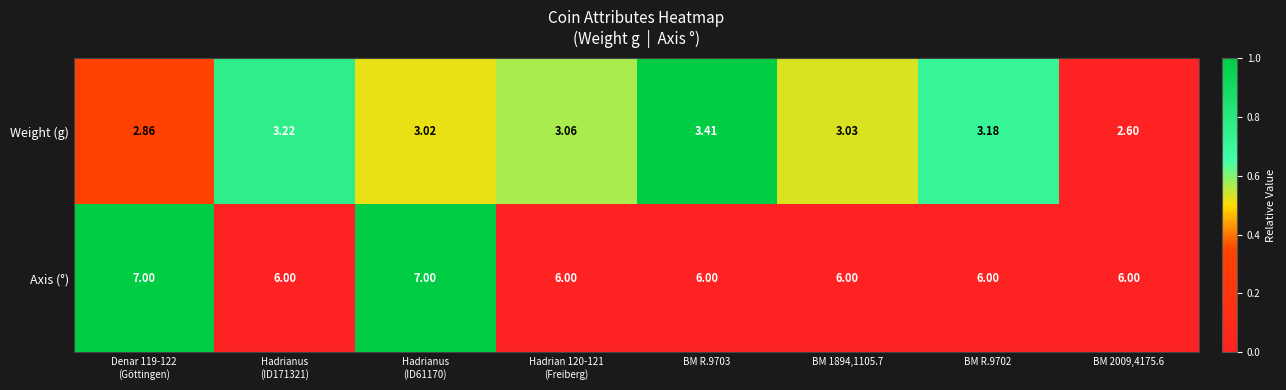

Which series has the largest total across all categories?

Axis (°)